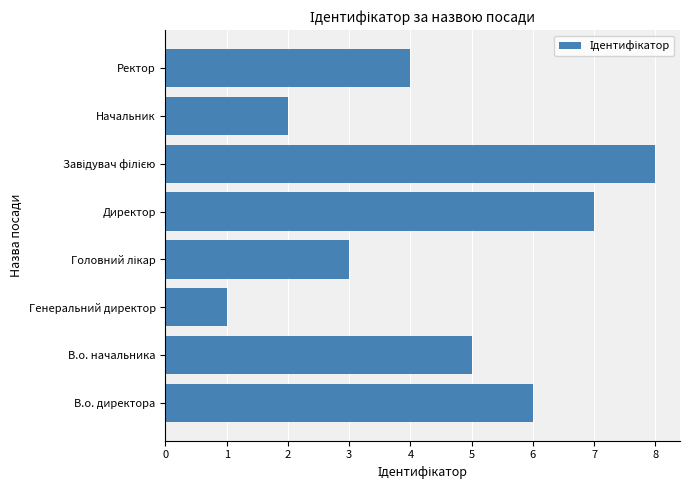

Reading bottom to top, transcribe all the data shown in this chart.

6	5	1	3	7	8	2	4